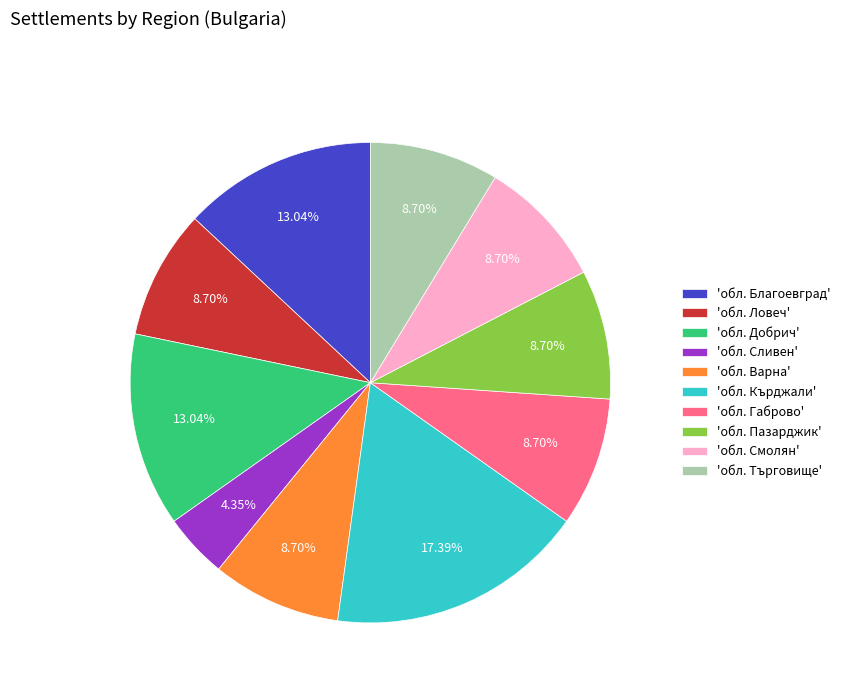

How many segments does this pie chart have?

10